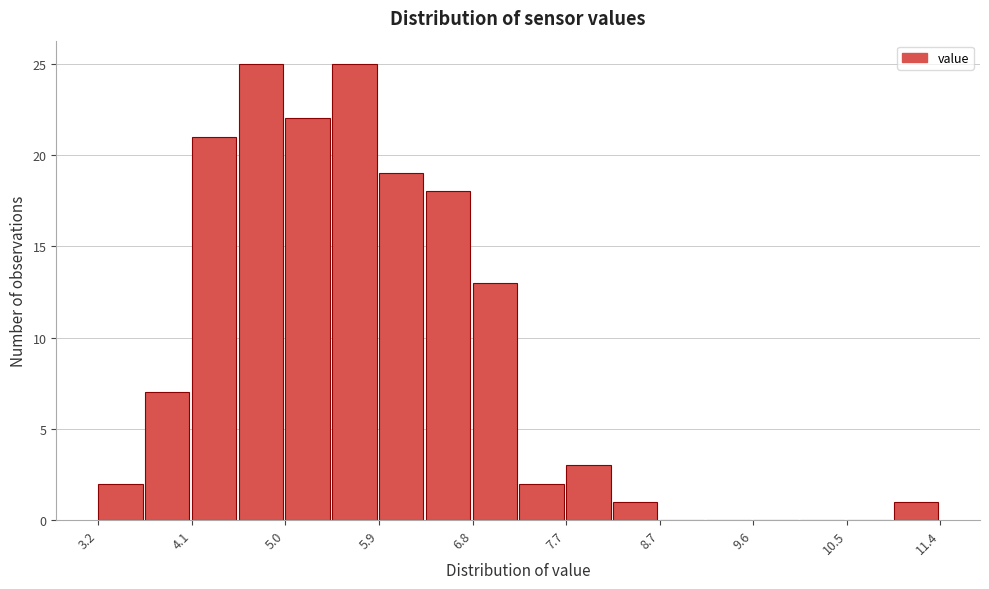

What is the height of the bar covering 5.0 to 5.5 on the x-axis? Neither the bar edges nor the heights are printed on the chart, so give them approximately, as read against the axes.

22